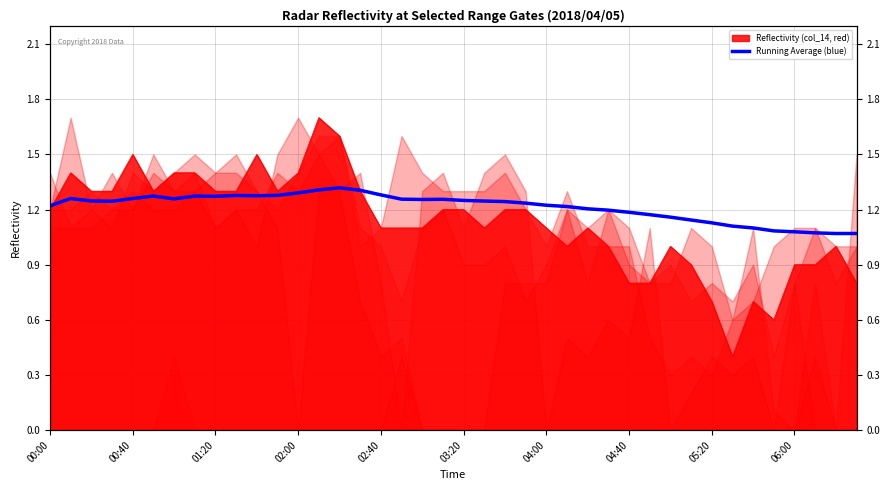

True or false: the data shows 1.1 at 35.

True